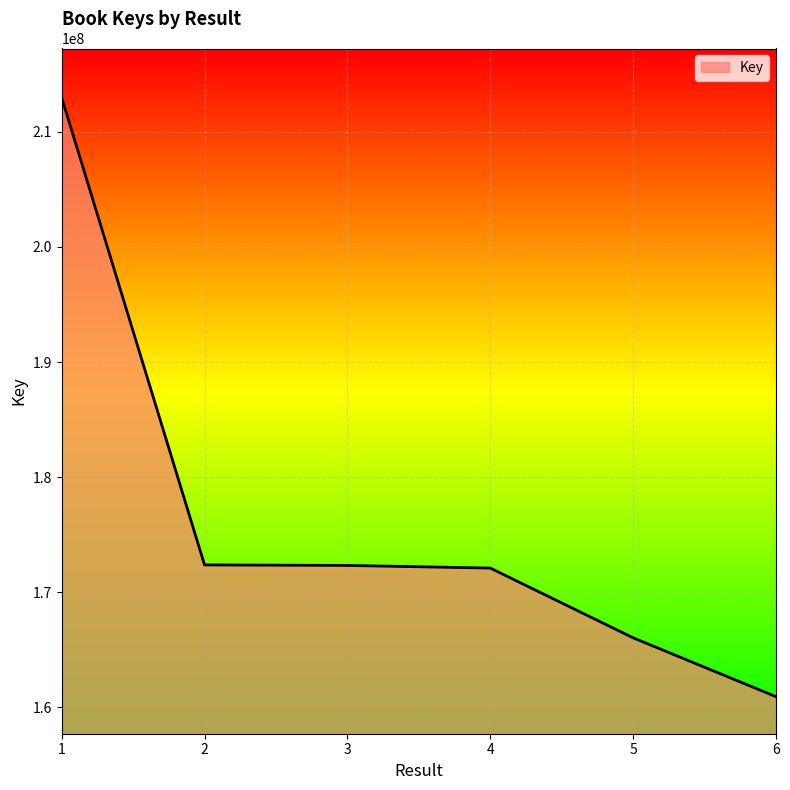

True or false: there are more than 1 points higher than both neighbors.

False